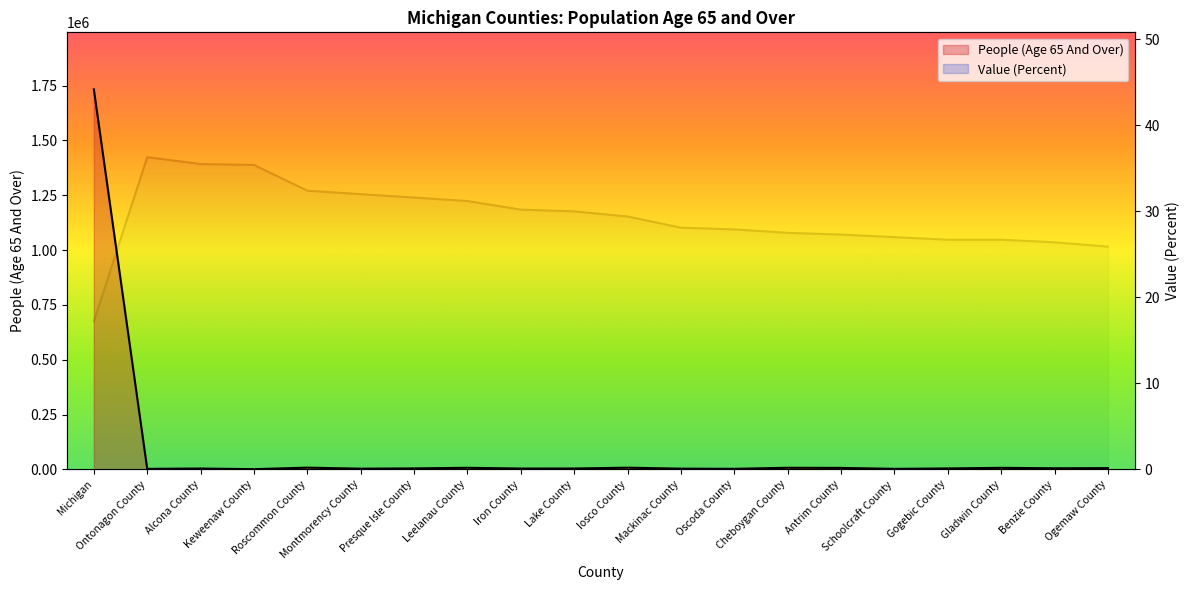

Which has a higher value, Keweenaw County or Mackinac County?

Mackinac County